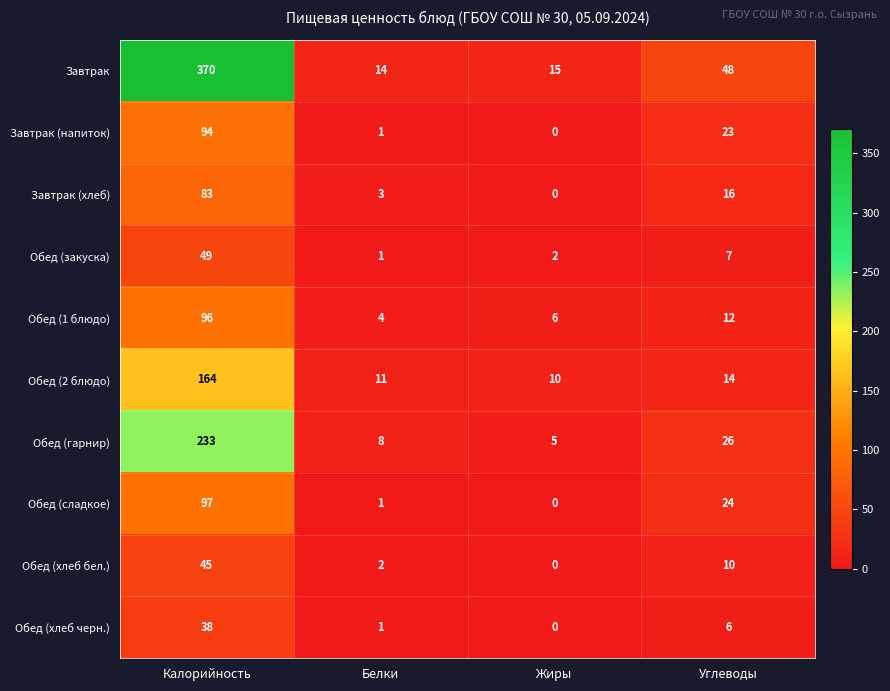

What is the greatest value displayed?

370